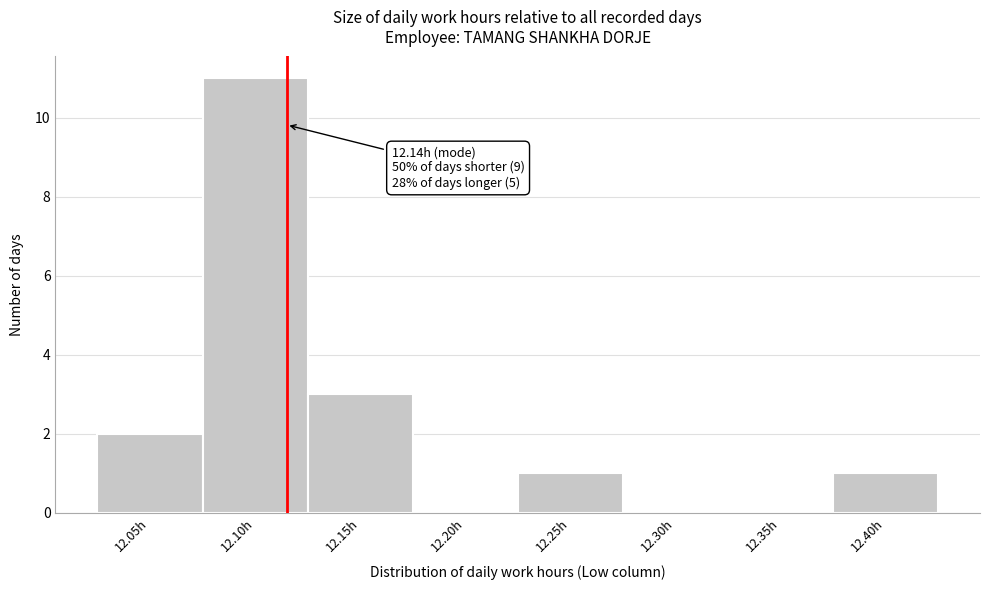

Reading left to right, extract all data points from this chart.

12.05h=2	12.10h=11	12.15h=3	12.20h=0	12.25h=1	12.30h=0	12.35h=0	12.40h=1